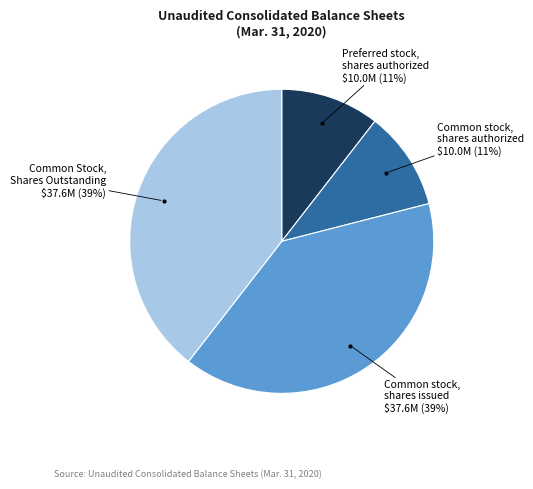

Is there any slice that represents more than half of the pie?

No